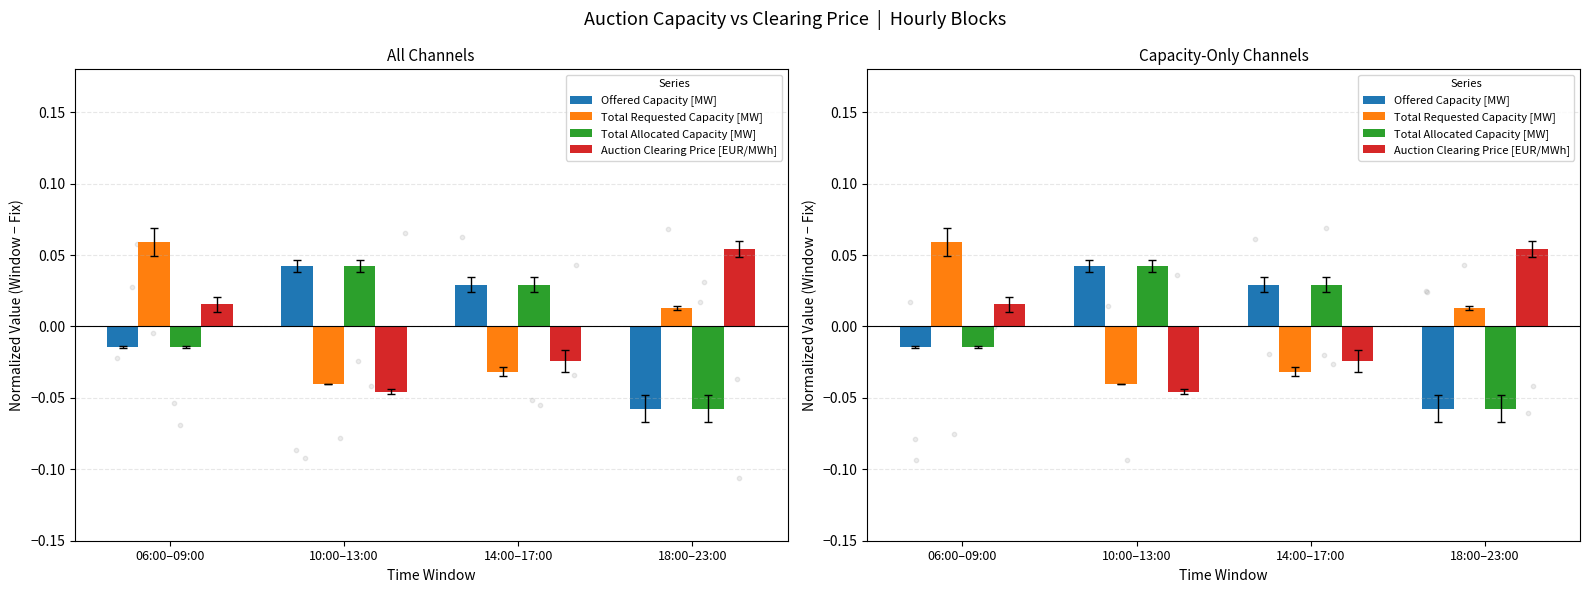

Which series contains the highest Y value?

Total Requested Capacity [MW]